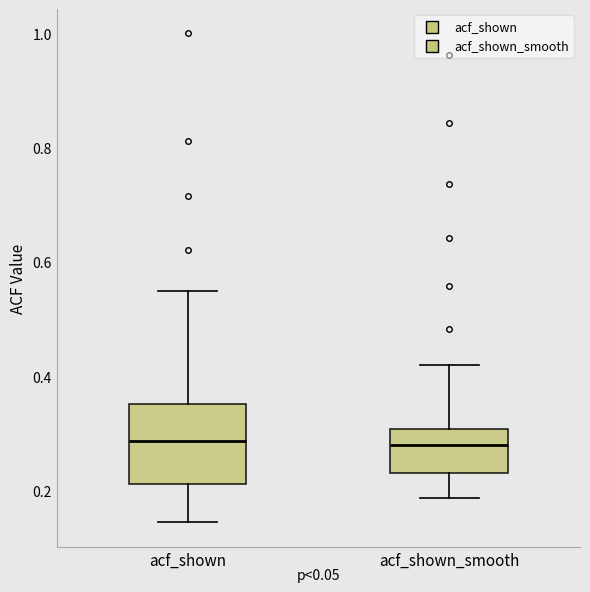

Reading left to right, read every box against the y-axis: the position of its median line, the range the box covers, and the ends of its whiskers. The values are not printed on the chart, so give them approximately, as read against the axis.

acf_shown: median 0.28, box 0.22 to 0.36, whiskers 0.14 to 0.54
acf_shown_smooth: median 0.28, box 0.24 to 0.30, whiskers 0.18 to 0.42